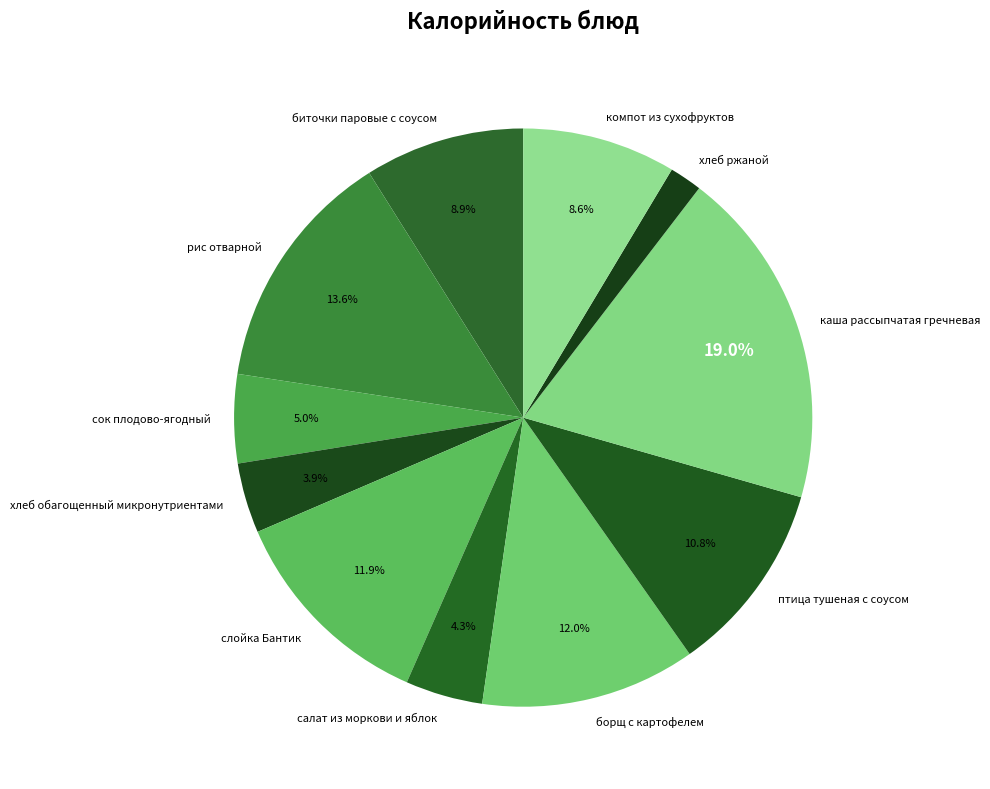

How many slices are in this pie chart?

11